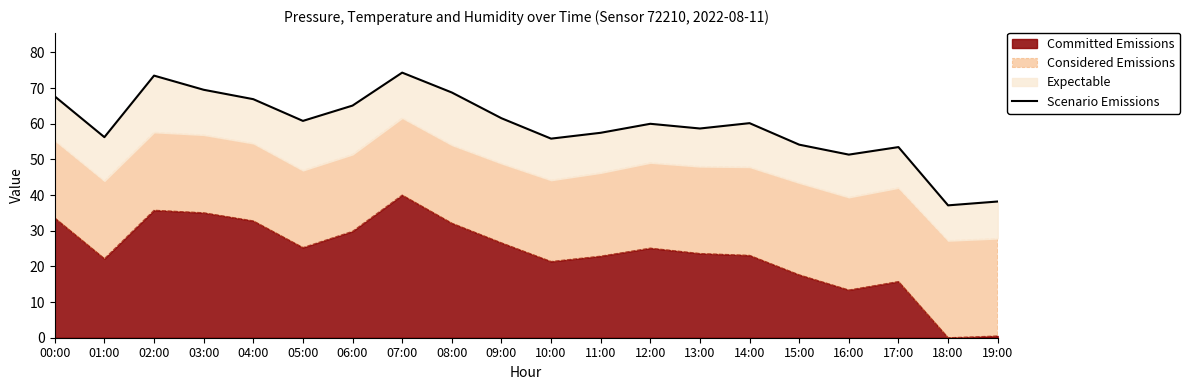

Where is the data nearest to the value 55?

10:00